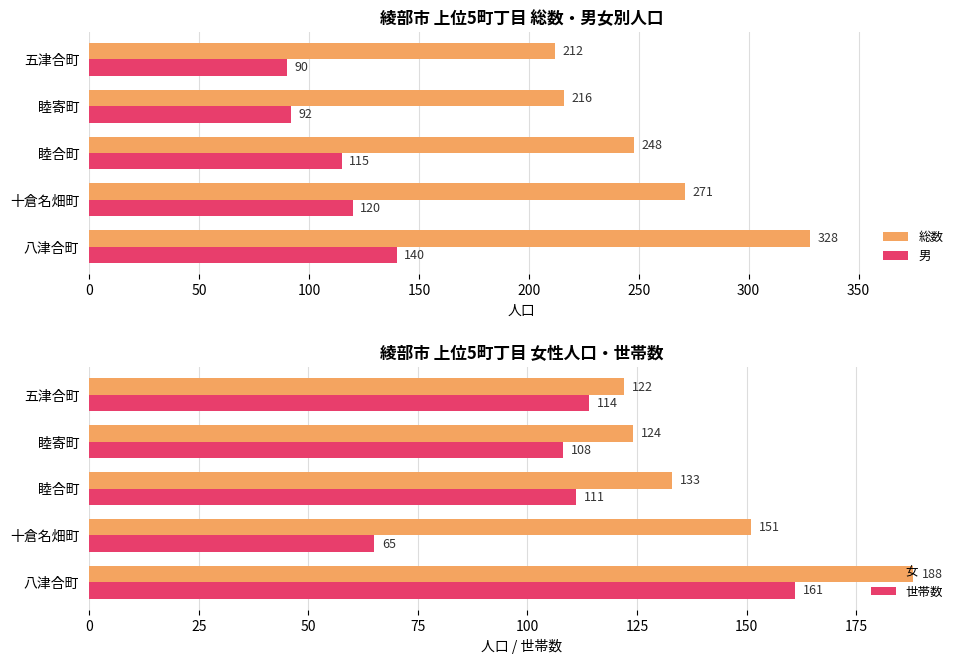

What is the smallest value displayed?

65